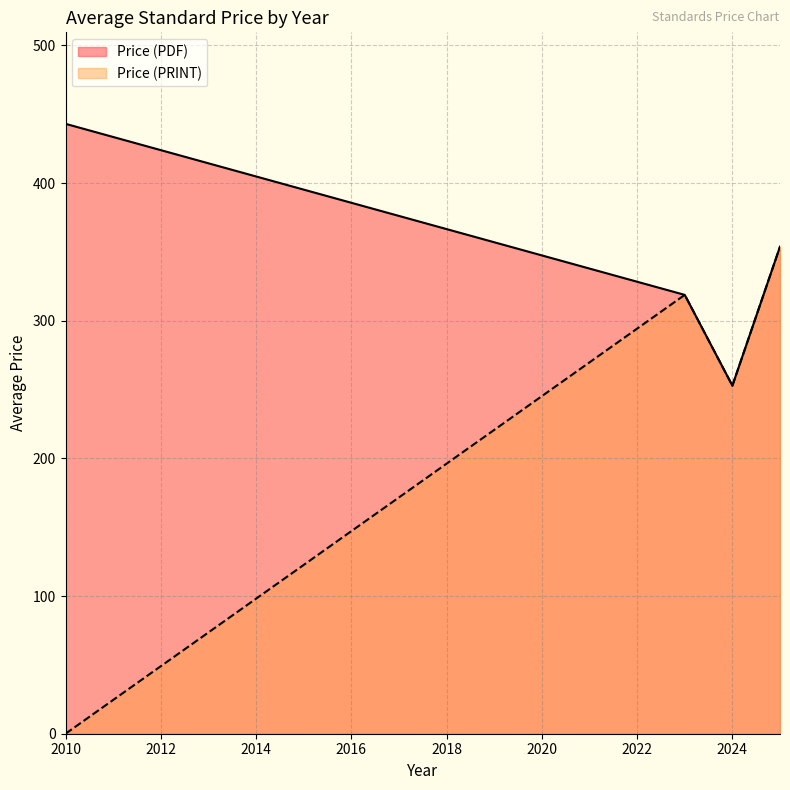

How many categories are shown in the chart?

4